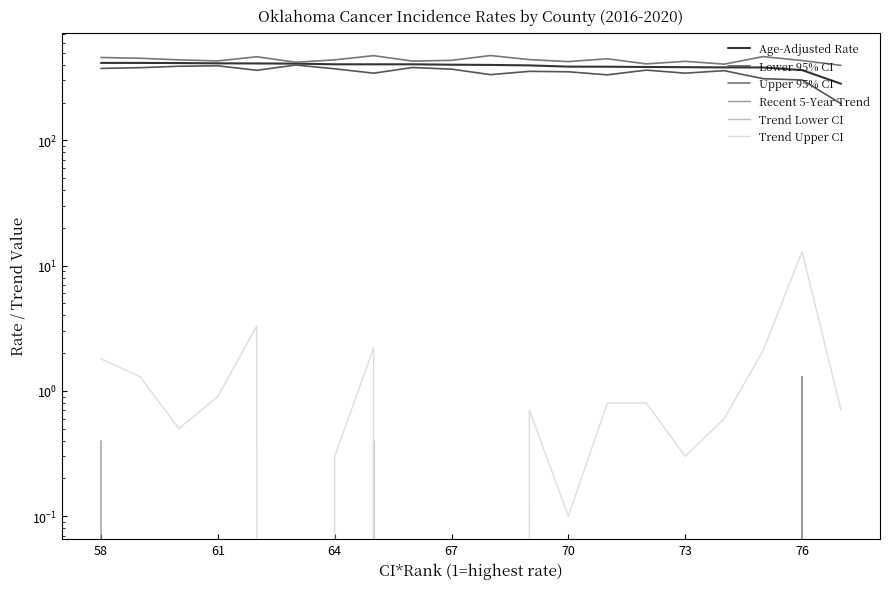

At how many categories does at least one series exceed 194?

20